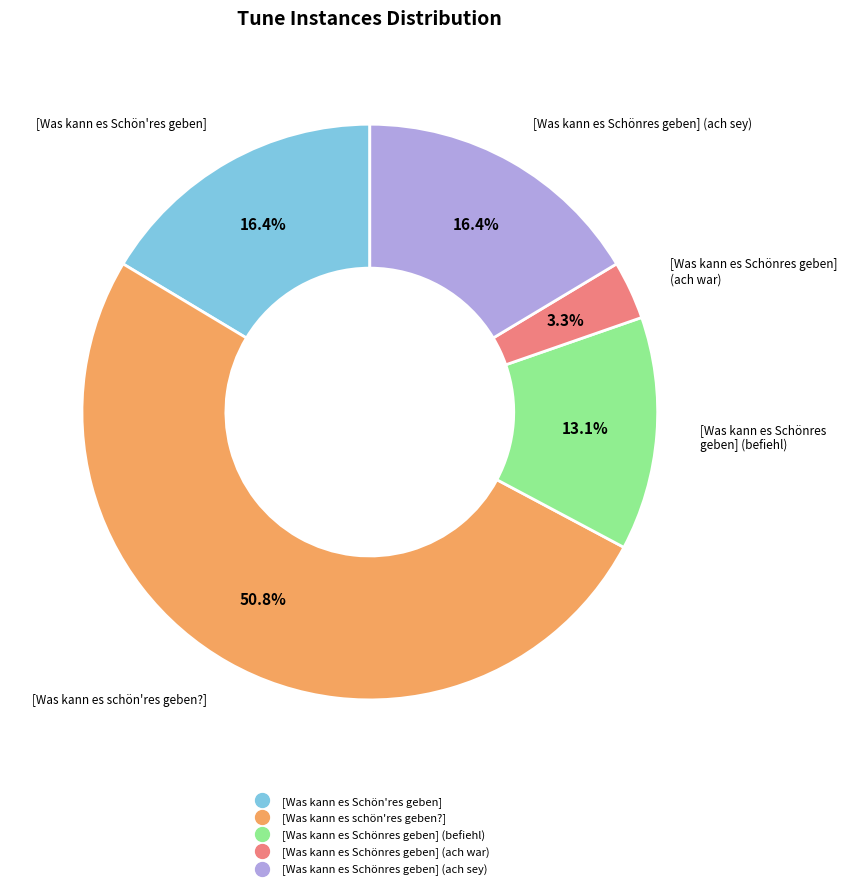

To the nearest percent, what portion does [Was kann es Schönres geben] (ach sey) represent?

16%